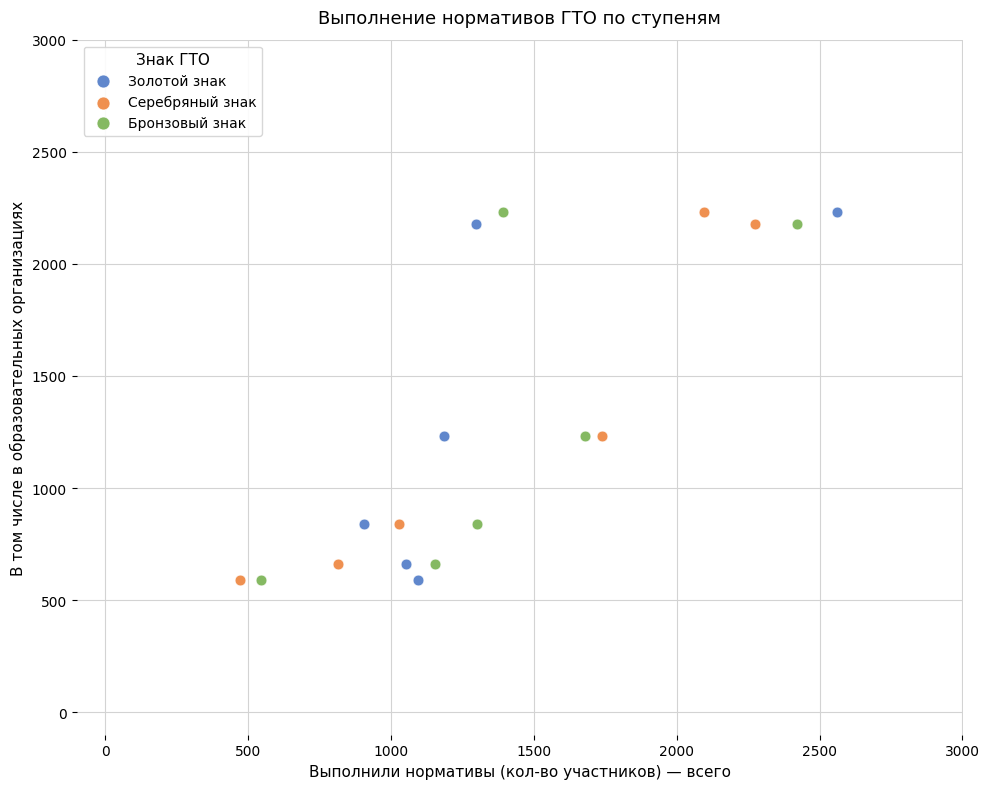

What are all the series names shown in the legend?

Золотой знак, Серебряный знак, Бронзовый знак